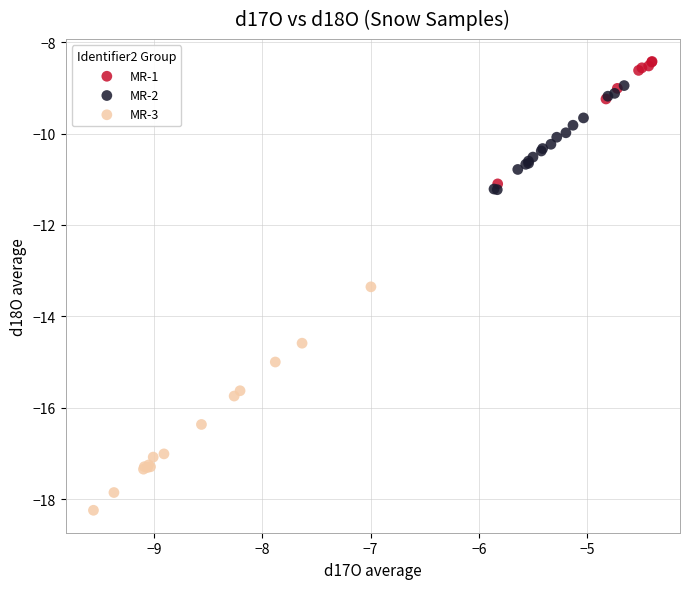

Which series contains the lowest Y value?

MR-3